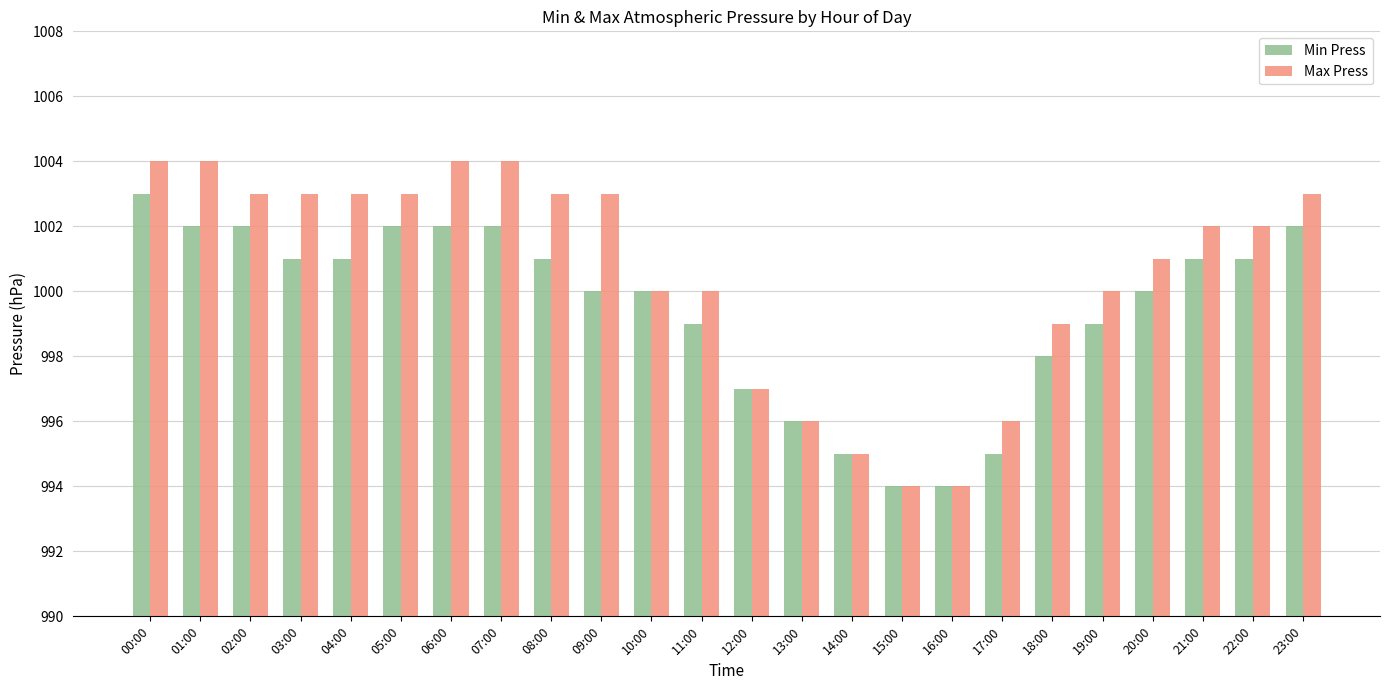

At which label does Max Press first exceed 1002?

00:00